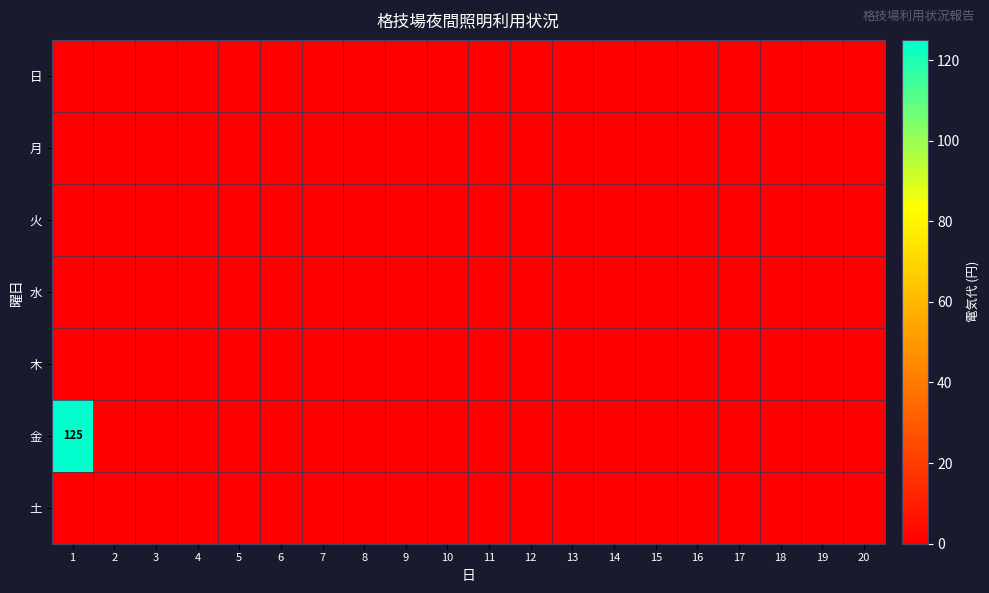

The 日 series shows 0 at 13. True or false?

True